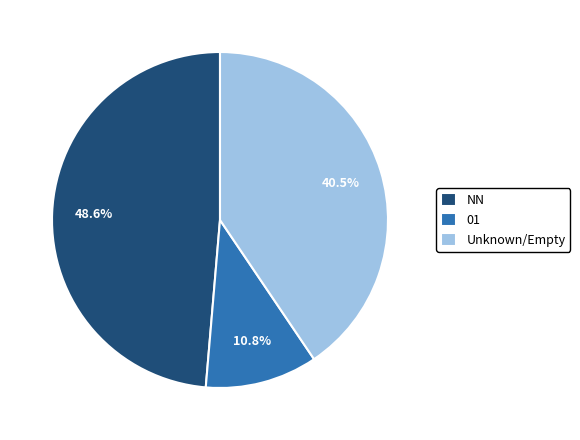

What percentage is the 01 slice, to the nearest percent?

11%